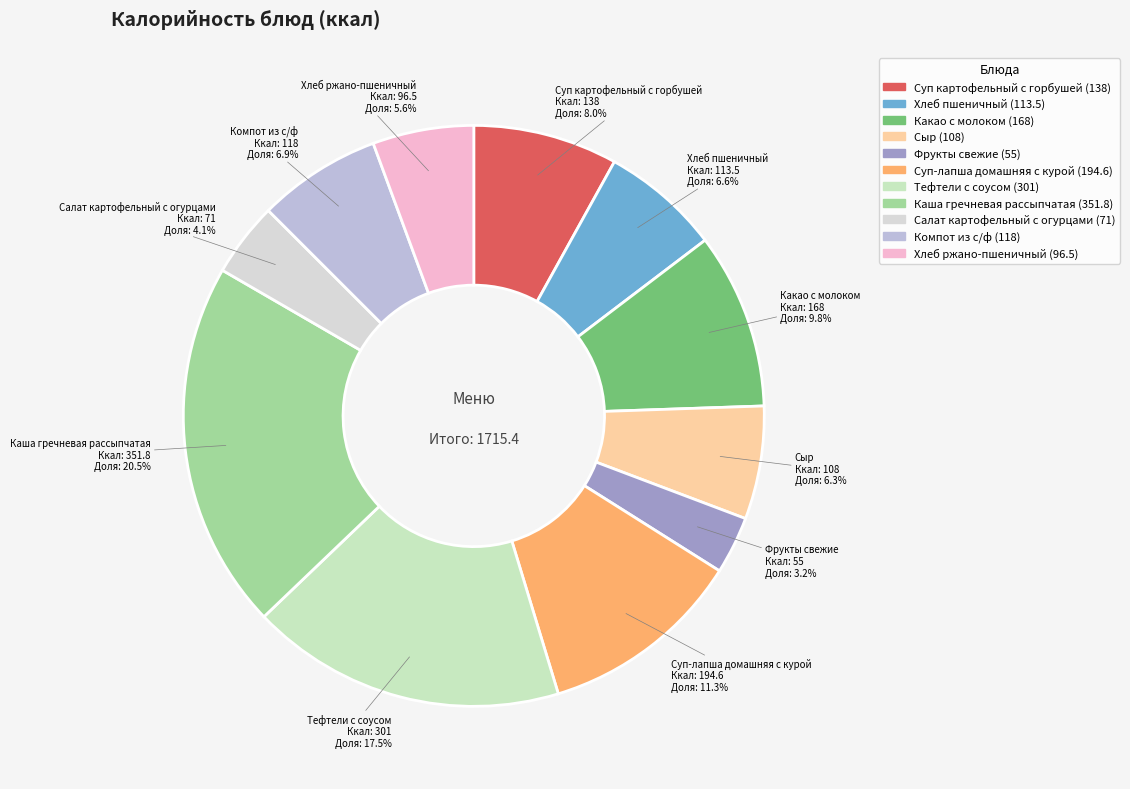

To the nearest percent, what percentage of the pie is Компот из с/ф?

7%